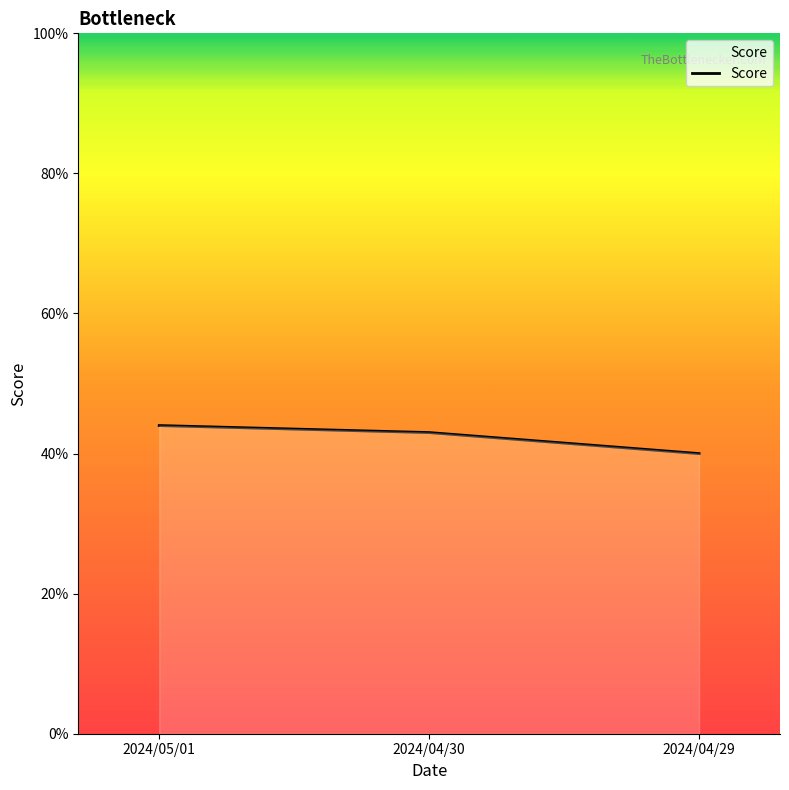

True or false: the data shows 0.4 at 2024/05/01.

True